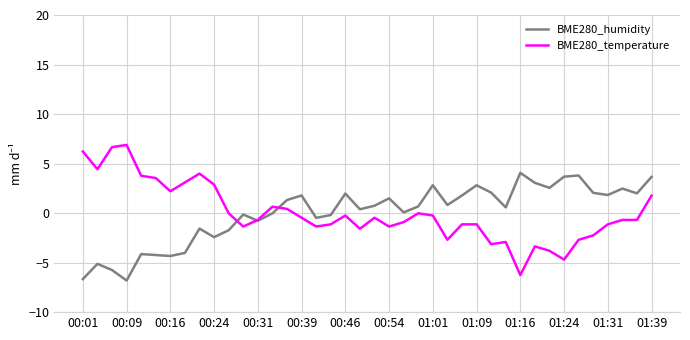

True or false: BME280_temperature has more than 0 interior local peaks.

True